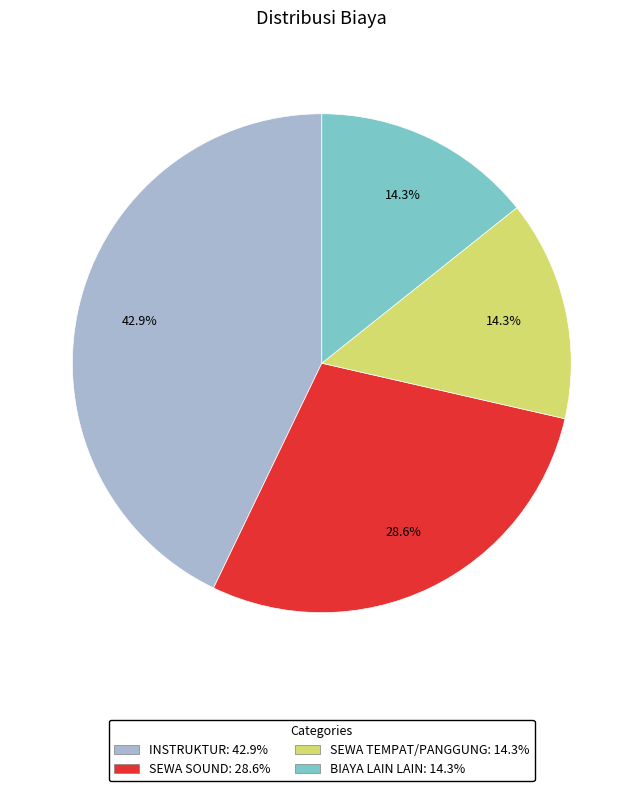

Is there a majority slice in this chart?

No